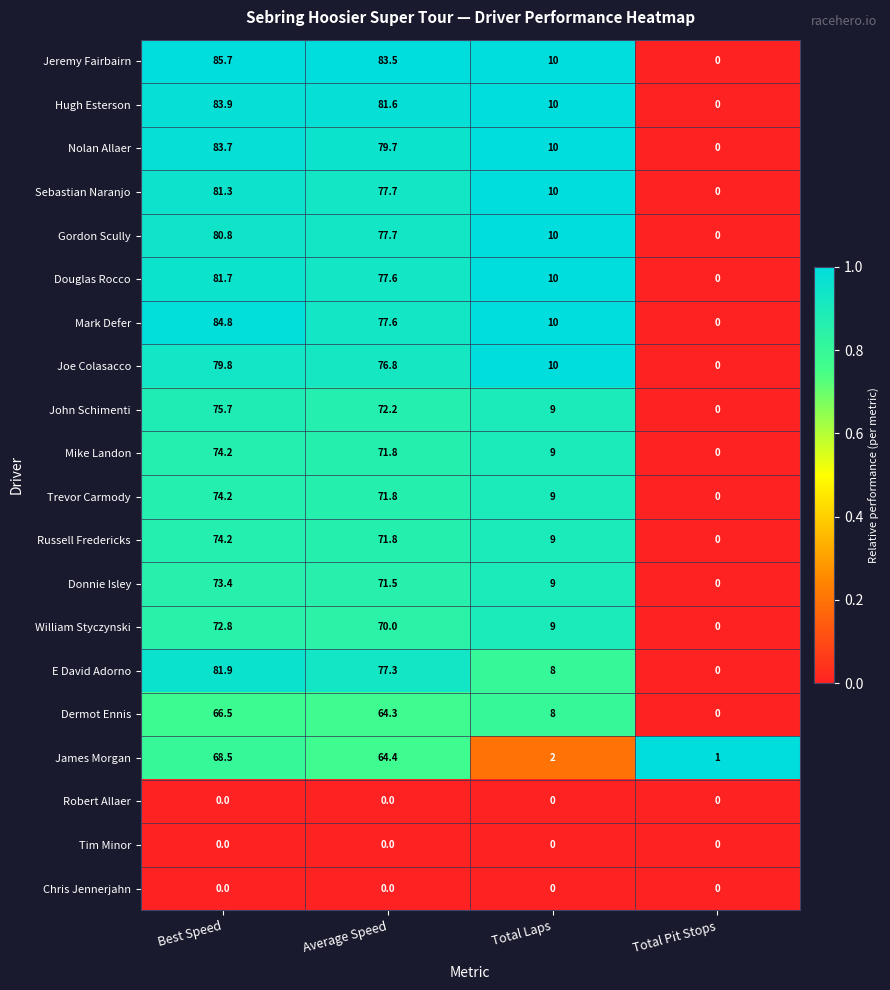

How many data points in Hugh Esterson are above 81?

2